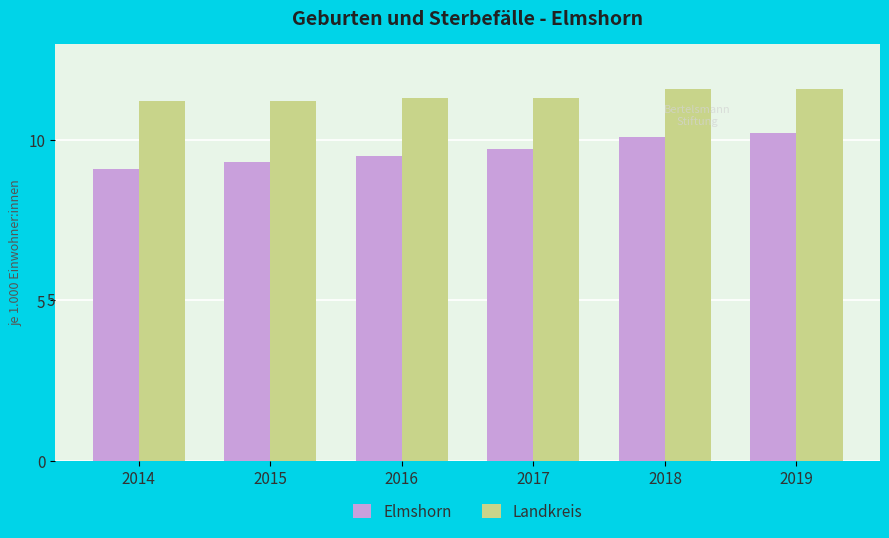

Rank the series by their average value, from lowest to highest.

Elmshorn, Landkreis